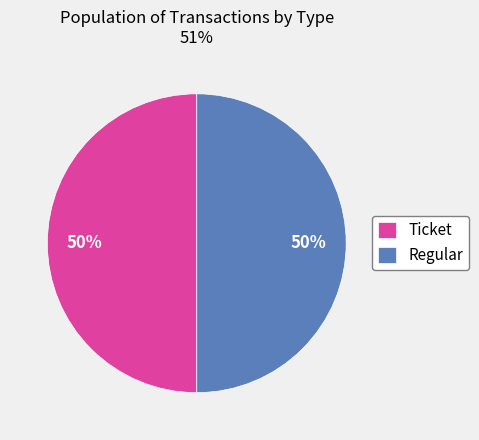

True or false: Regular accounts for 50% of the total.

True